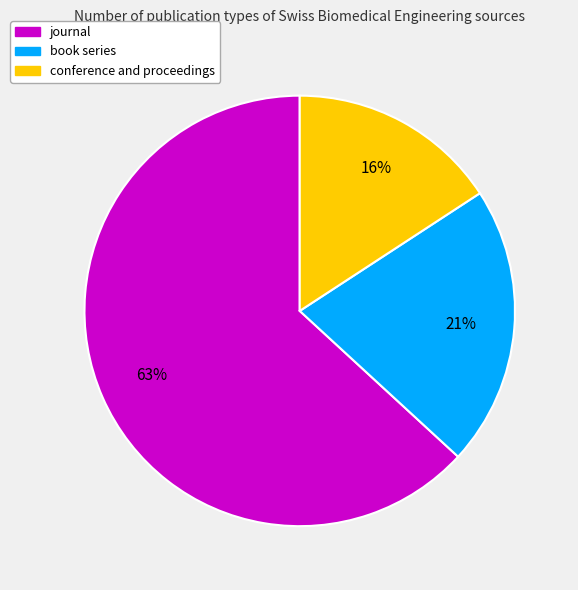

Between conference and proceedings and journal, which is larger?

journal